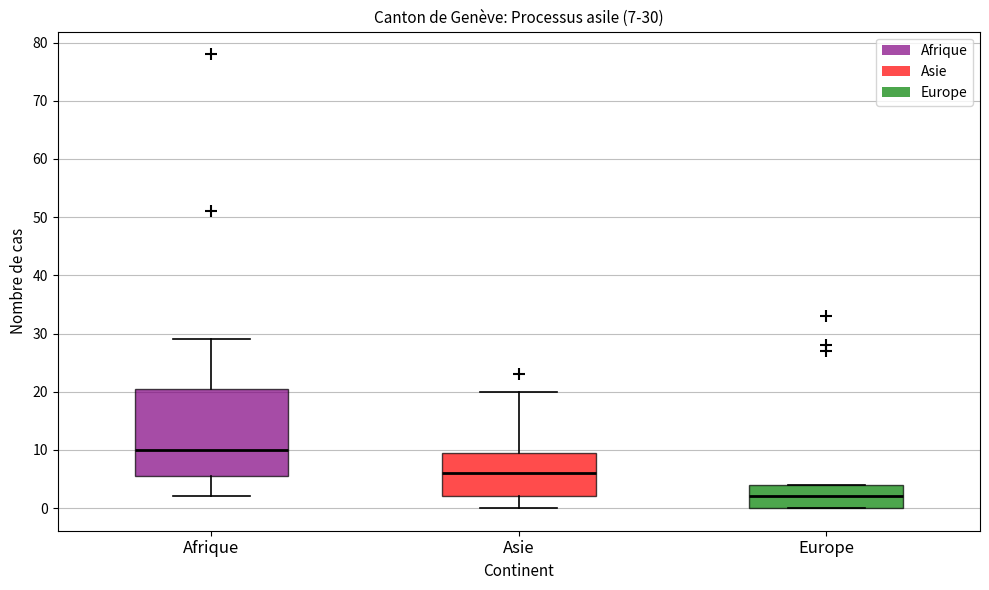

Which box's median line is the highest?

Afrique